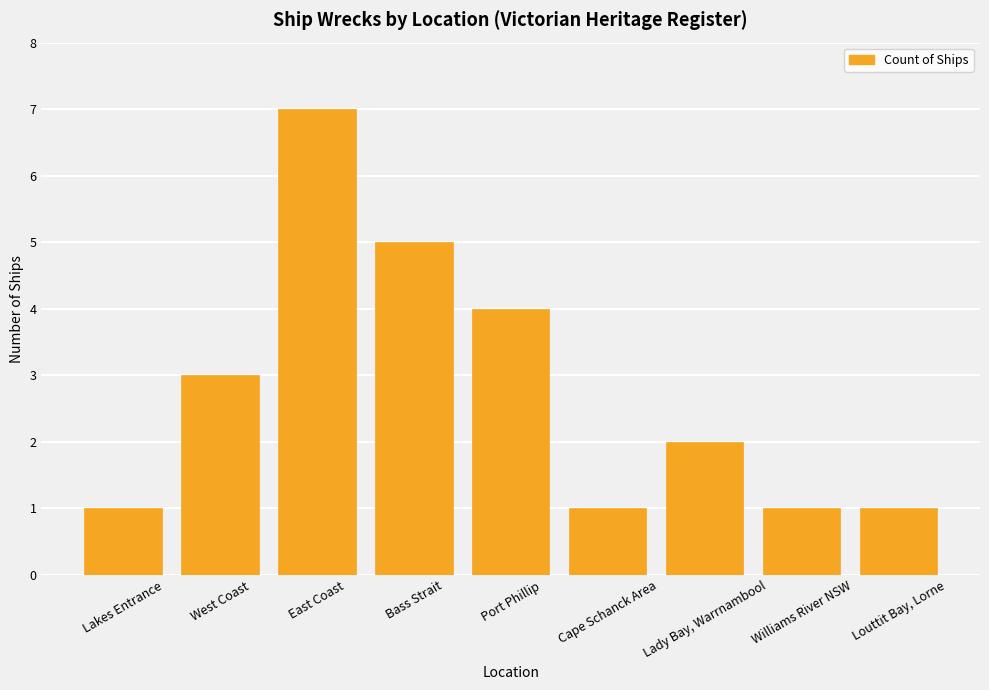

The chart shows a value of 1 at Lakes Entrance. True or false?

True